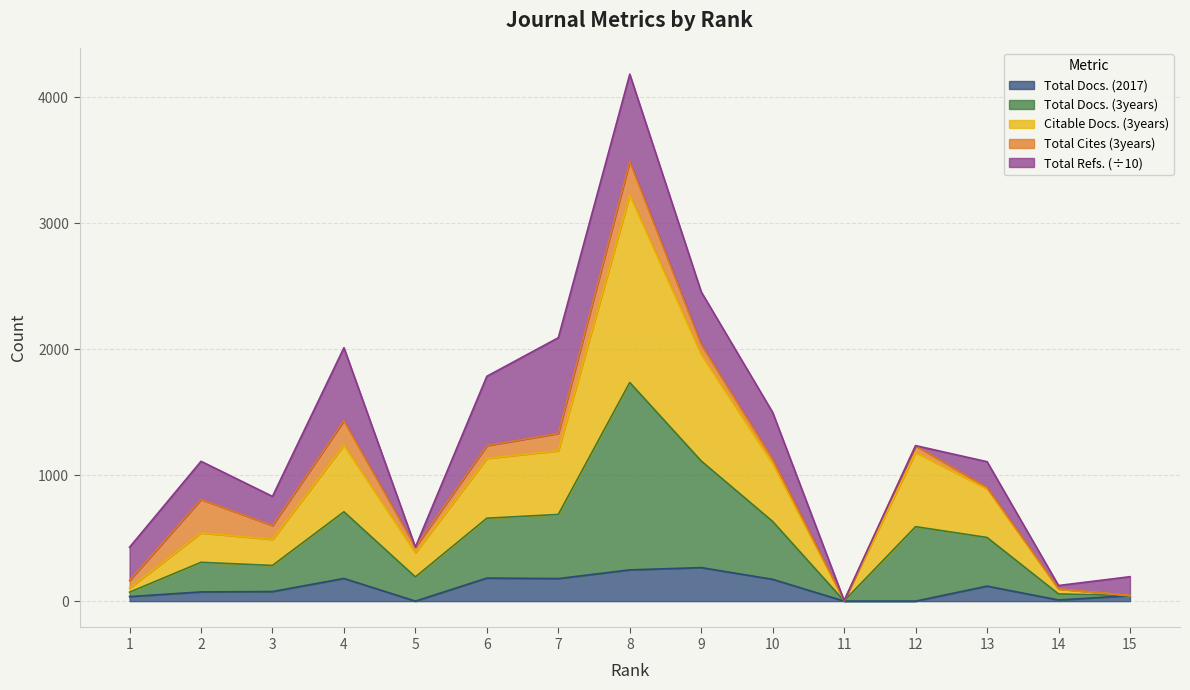

True or false: Total Docs. (2017) has a value of 280 at 10.

False